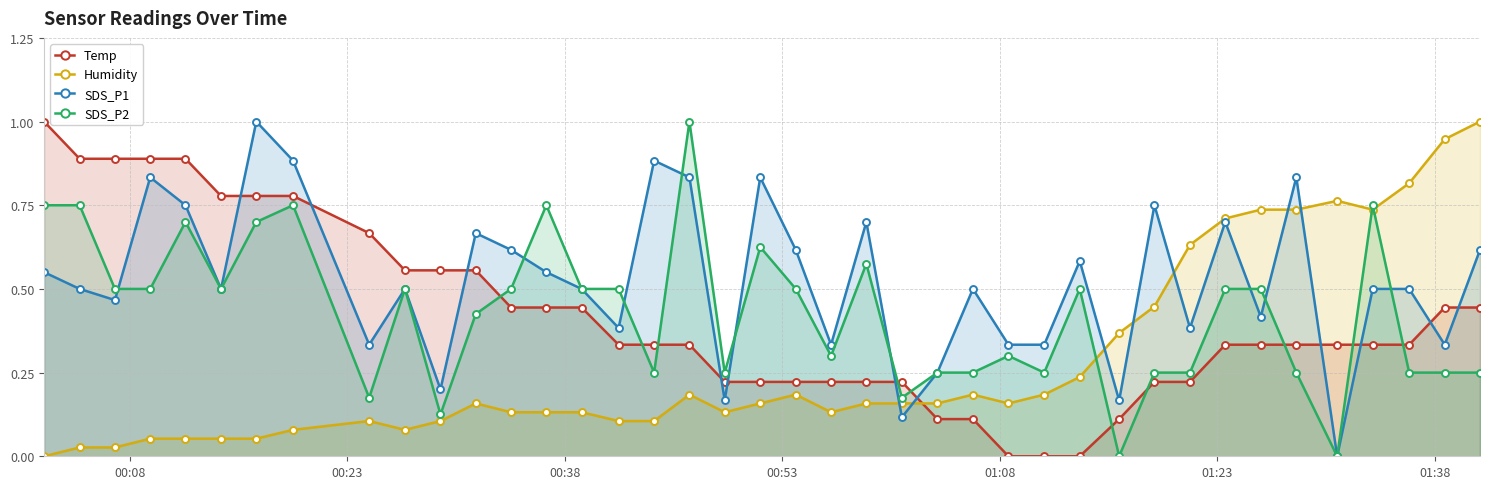

True or false: SDS_P1 has more than 0 interior local peaks.

True